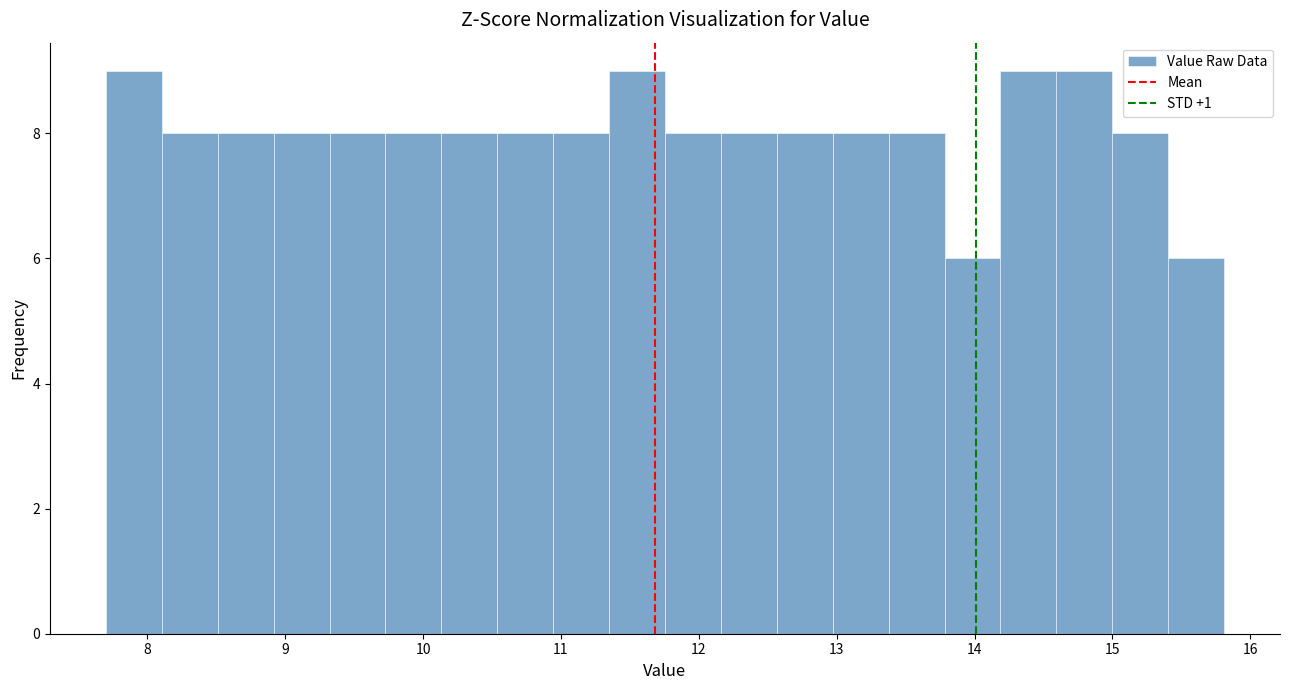

Reading left to right, list every bar in this chart as the range it spans on the x-axis followed by its height. Neither the bar edges nor the heights are printed on the chart, so give them approximately, as read against the axes.

7.7 to 8.1: 9
8.1 to 8.5: 8
8.5 to 8.9: 8
8.9 to 9.3: 8
9.3 to 9.7: 8
9.7 to 10.1: 8
10.1 to 10.5: 8
10.5 to 10.9: 8
10.9 to 11.3: 8
11.3 to 11.8: 9
11.8 to 12.2: 8
12.2 to 12.6: 8
12.6 to 13.0: 8
13.0 to 13.4: 8
13.4 to 13.8: 8
13.8 to 14.2: 6
14.2 to 14.6: 9
14.6 to 15.0: 9
15.0 to 15.4: 8
15.4 to 15.8: 6